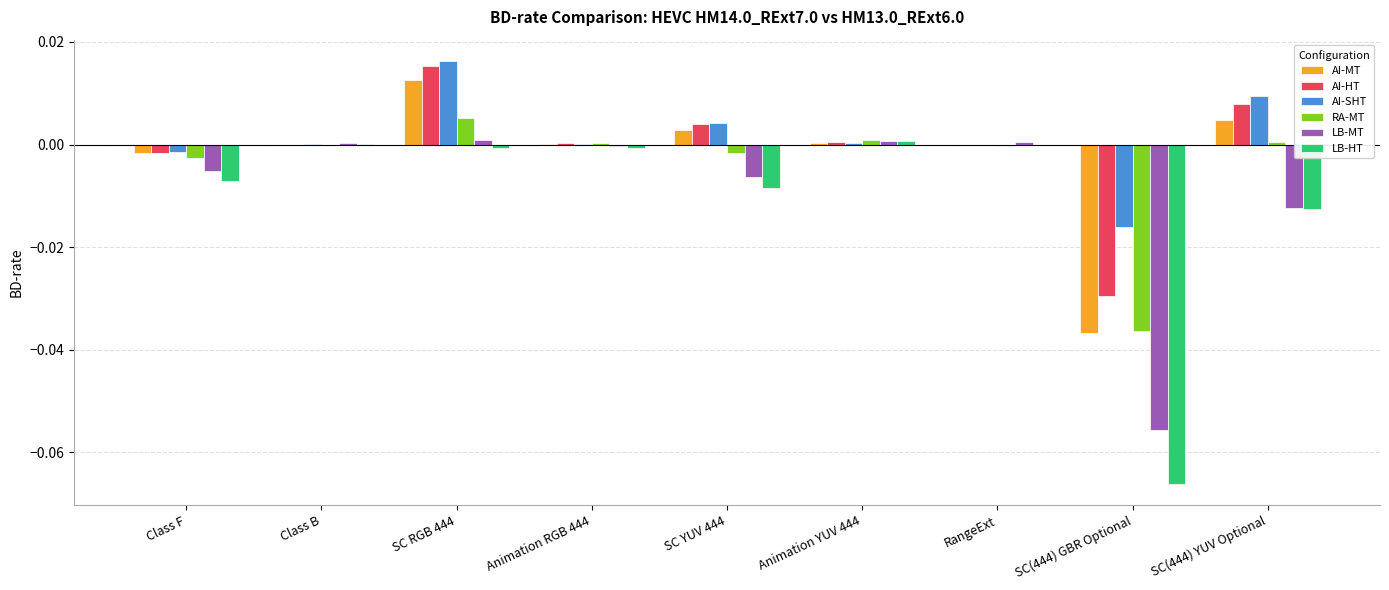

Is it true that AI-HT equals 0.0 at SC RGB 444?

True